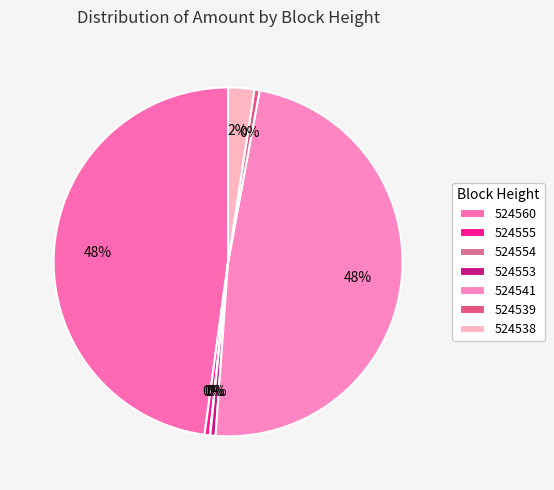

How many segments does this pie chart have?

7